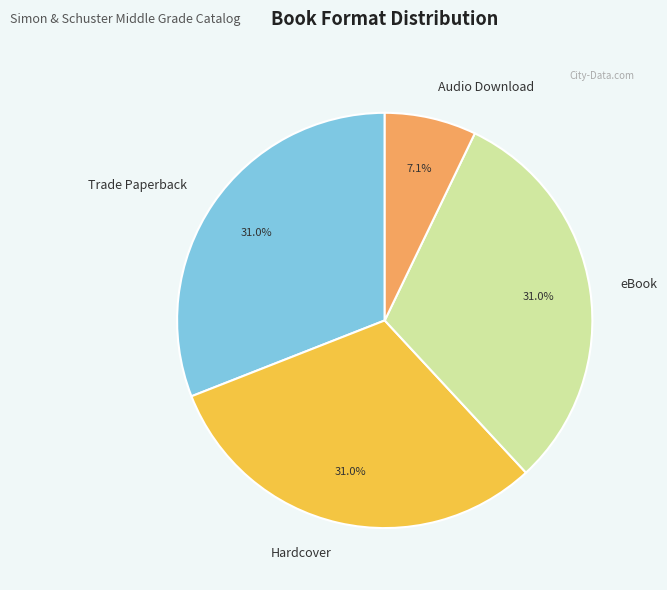

Count the number of slices in the pie.

4